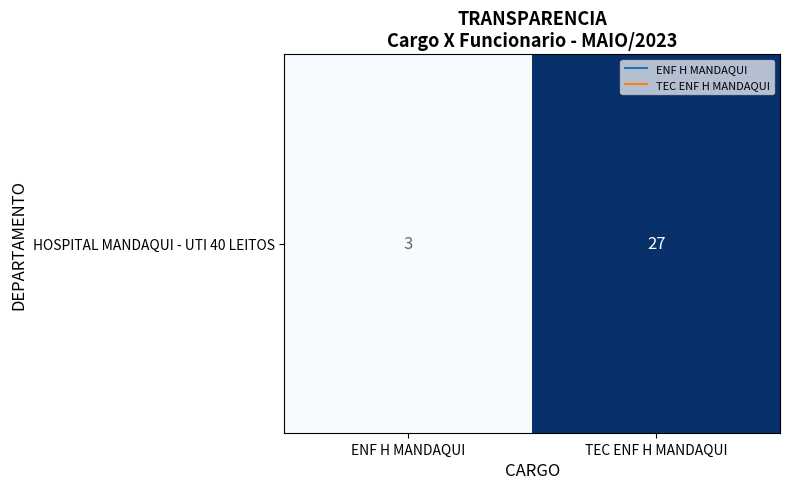

Reading left to right, transcribe all the data shown in this chart.

3	27